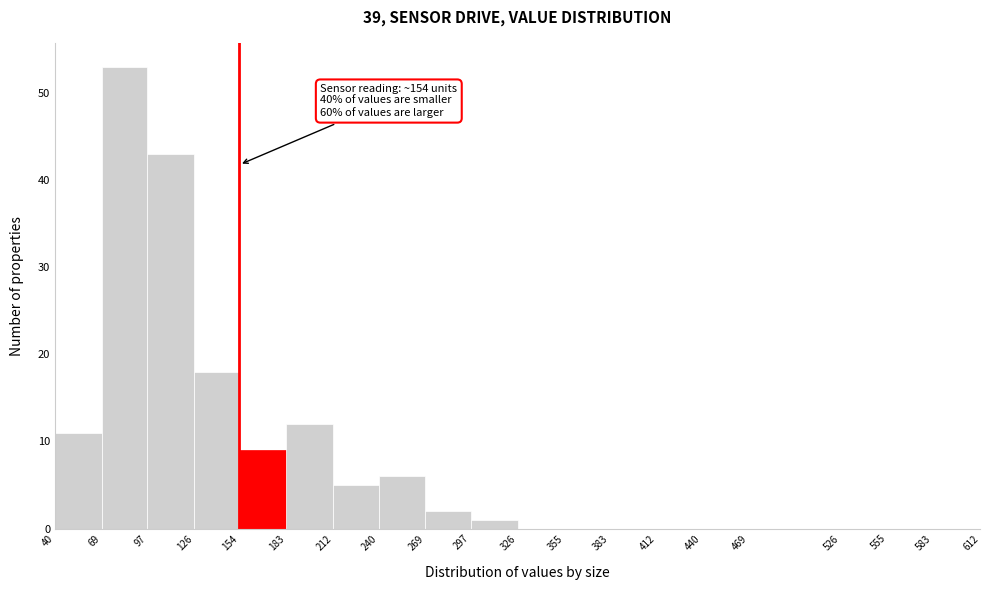

Over which range of the x-axis is the bar tallest?

69 to 97